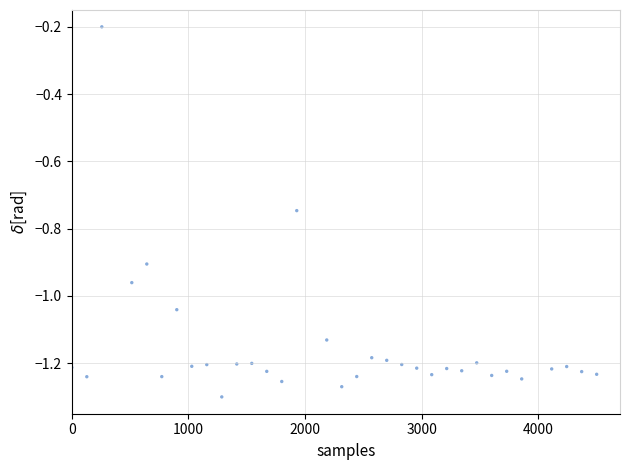

What is the range of Y values (max minus min)?

1.1